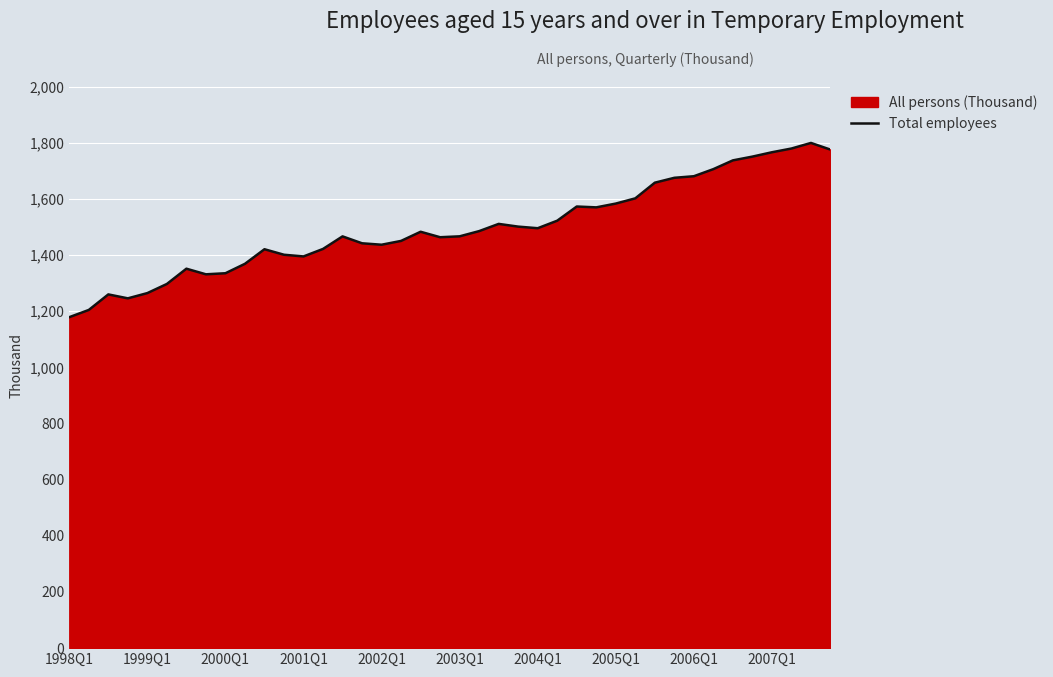

At which category does the chart reach its minimum across all series?

1998Q1